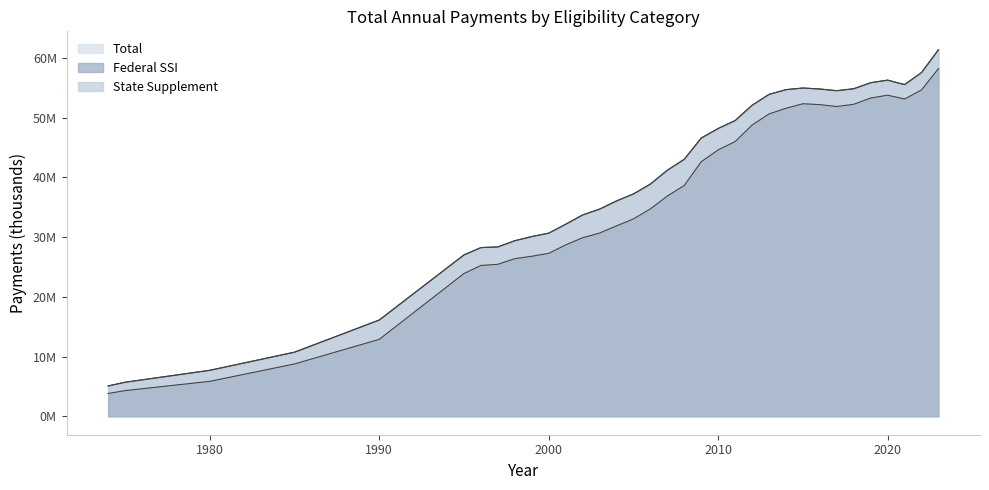

What is the maximum value for Total?

61384539